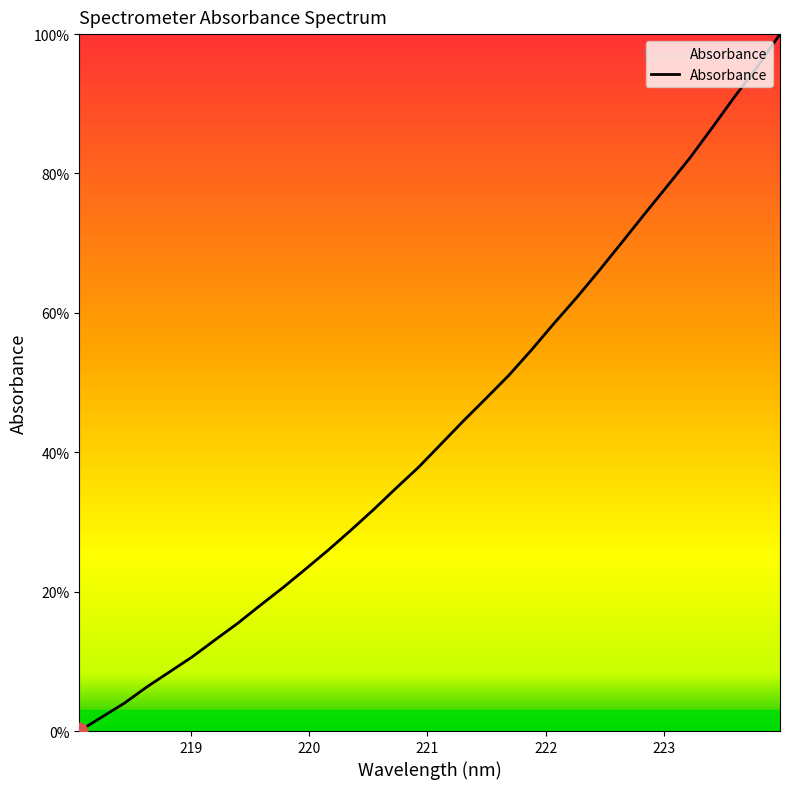

True or false: the data has more than 1 interior local peaks.

False